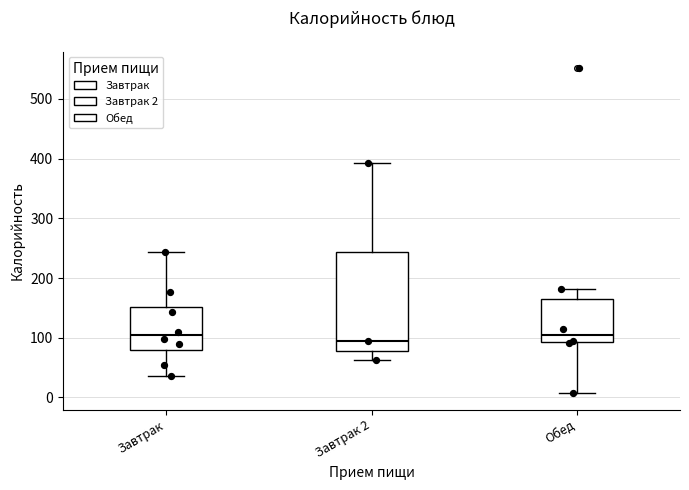

Reading left to right, read every box against the y-axis: the position of its median line, the range the box covers, and the ends of its whiskers. The values are not printed on the chart, so give them approximately, as read against the axis.

Завтрак: median 100, box 80 to 150, whiskers 40 to 240
Завтрак 2: median 90, box 80 to 240, whiskers 60 to 390
Обед: median 100, box 90 to 170, whiskers 10 to 180